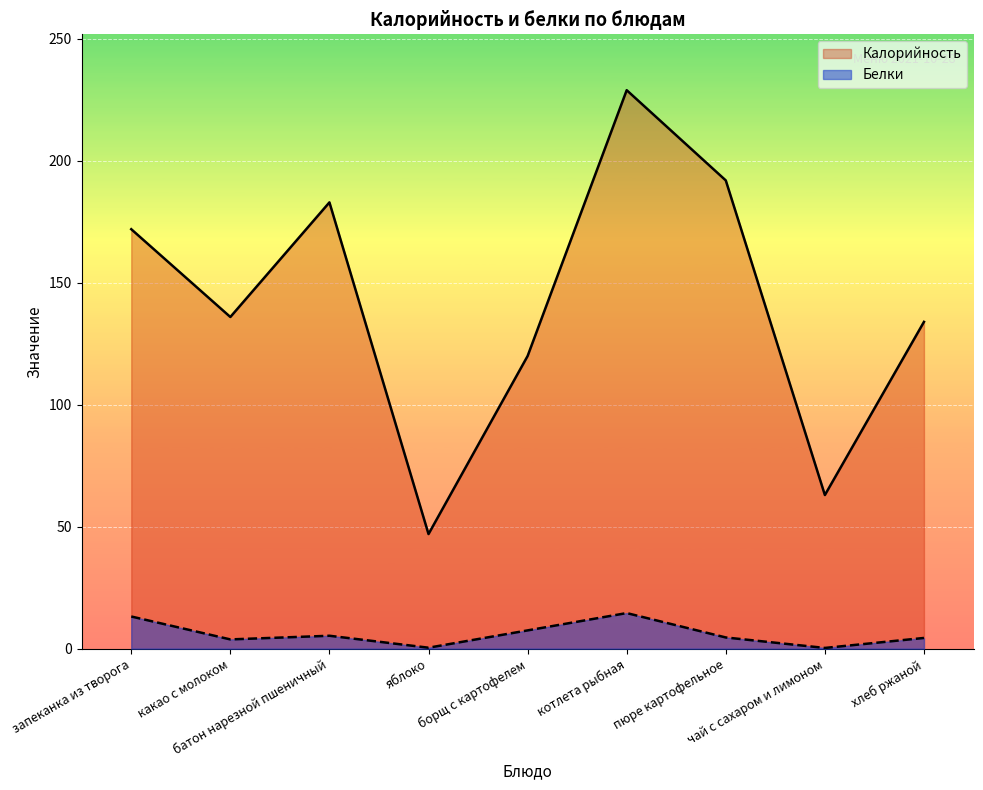

List the labels in order of Калорийность value, largest first.

котлета рыбная, пюре картофельное, батон нарезной пшеничный, запеканка из творога, какао с молоком, хлеб ржаной, борщ с картофелем, чай с сахаром и лимоном, яблоко